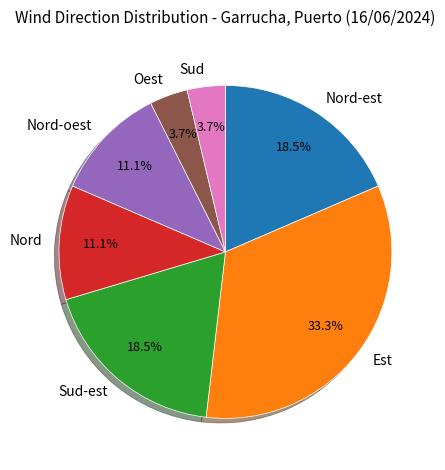

Count the number of slices in the pie.

7